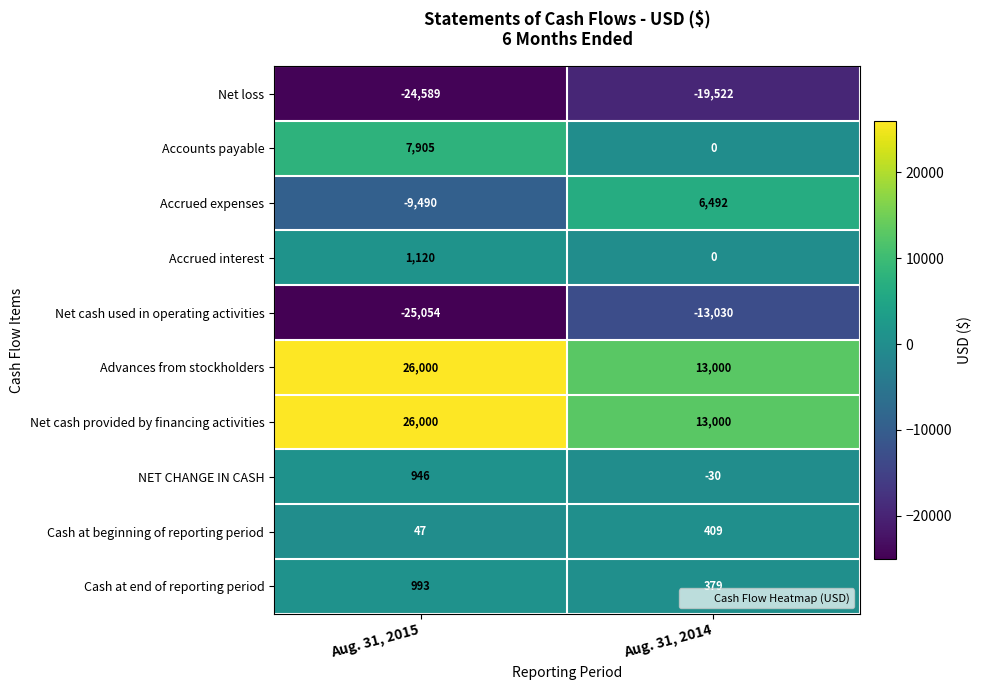

The value of Net loss at Aug. 31, 2014 is -7850. True or false?

False